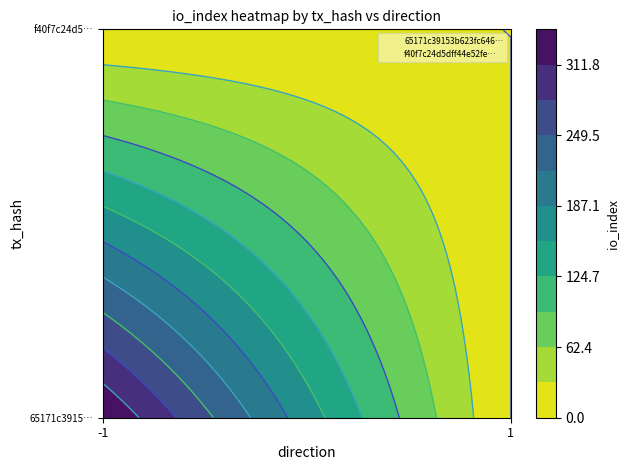

True or false: f40f7c24d5dff44e52fec157219e0de5720f279 has a value of 0 at -1.

True